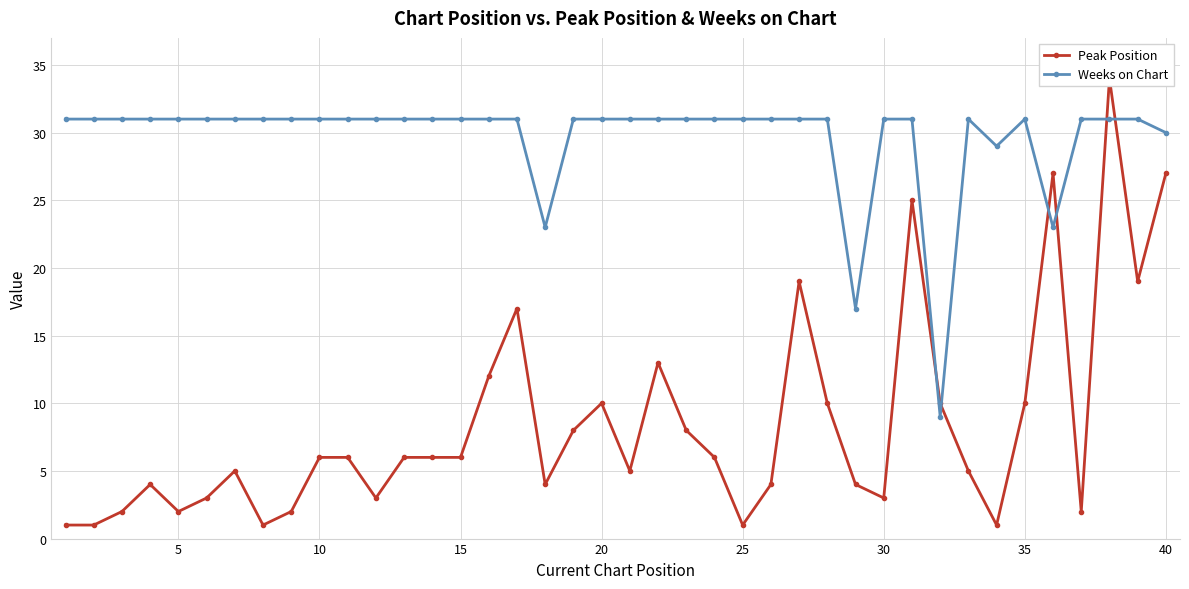

How many interior local valleys does the Weeks on Chart series have?

5